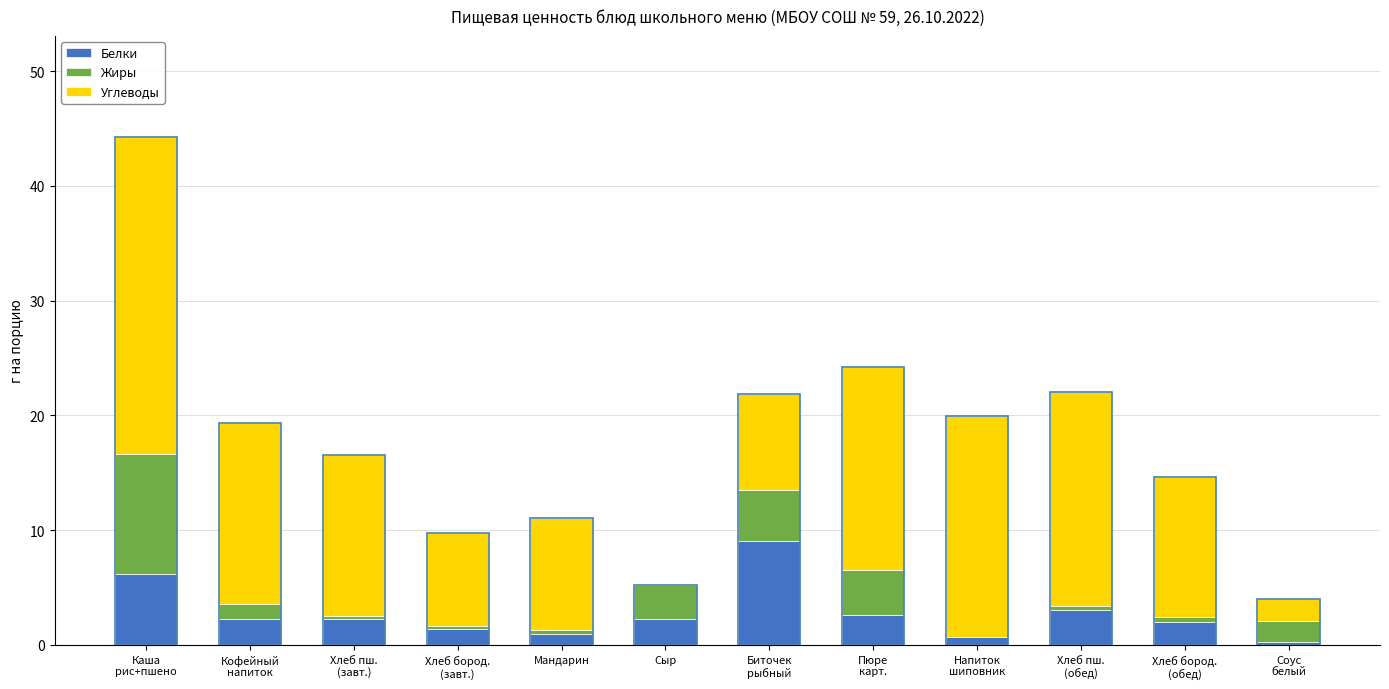

What are all the series names shown in the legend?

Белки, Жиры, Углеводы